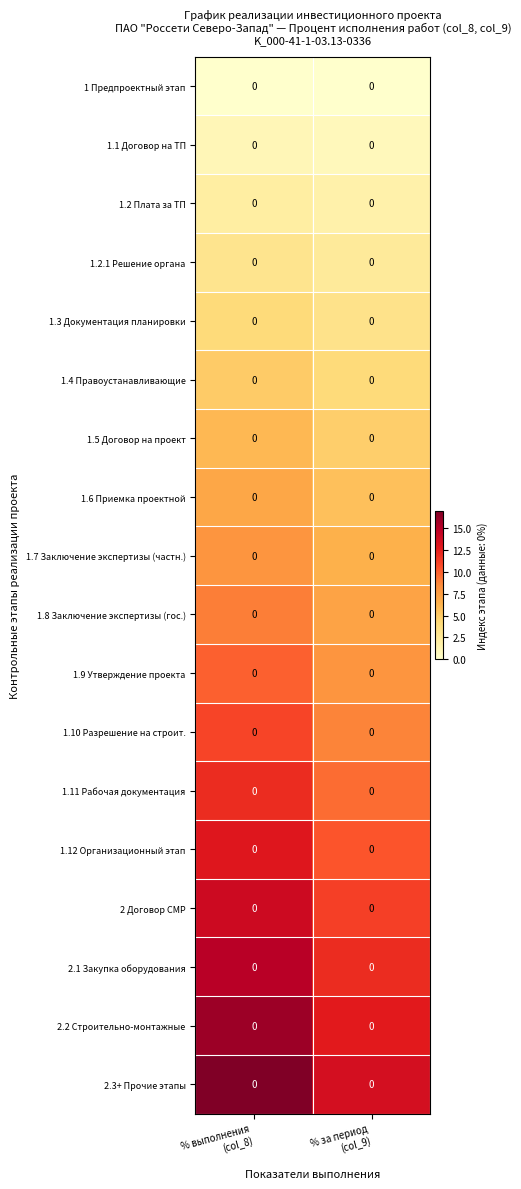

At which category is the sum across all series the highest?

% выполнения
(col_8)